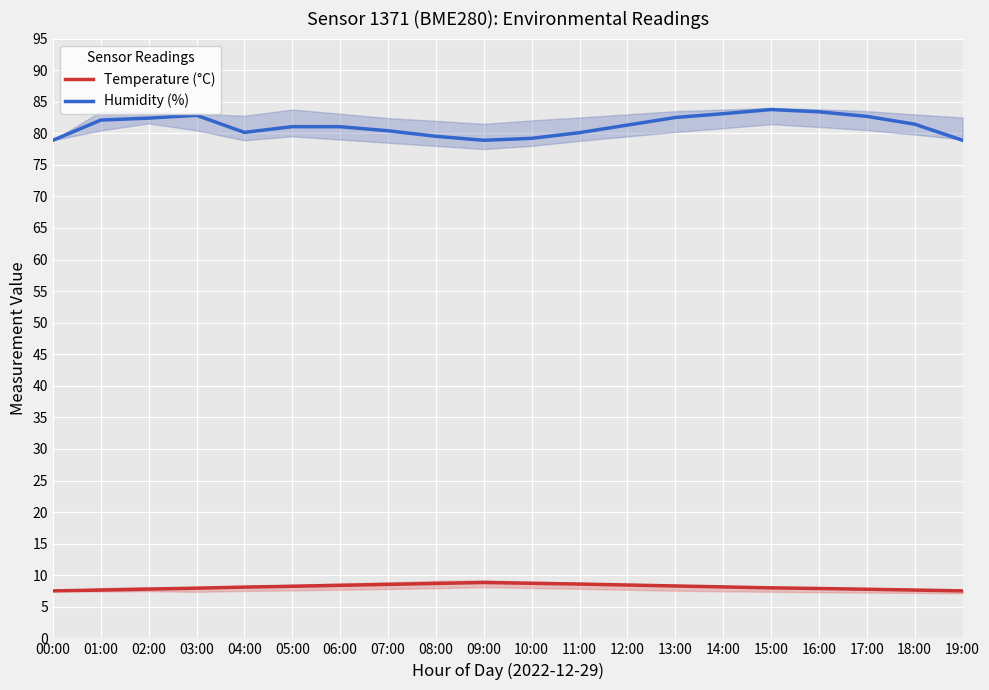

At which category does the chart reach its peak across all series?

15:00